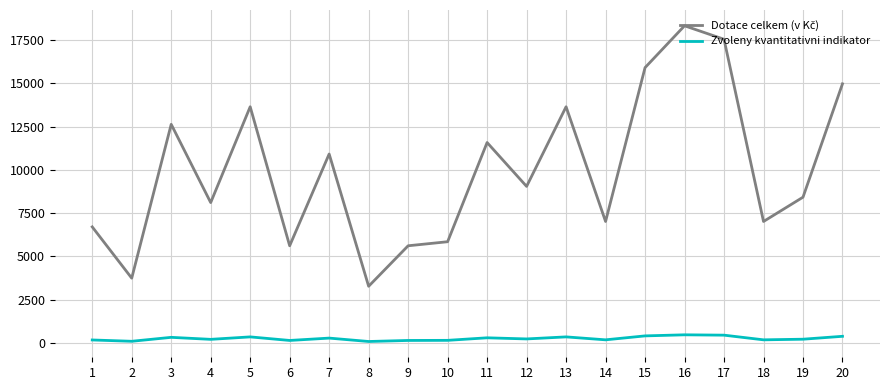

What is the difference between the Dotace celkem (v Kč) values at 19 and 15?

7488